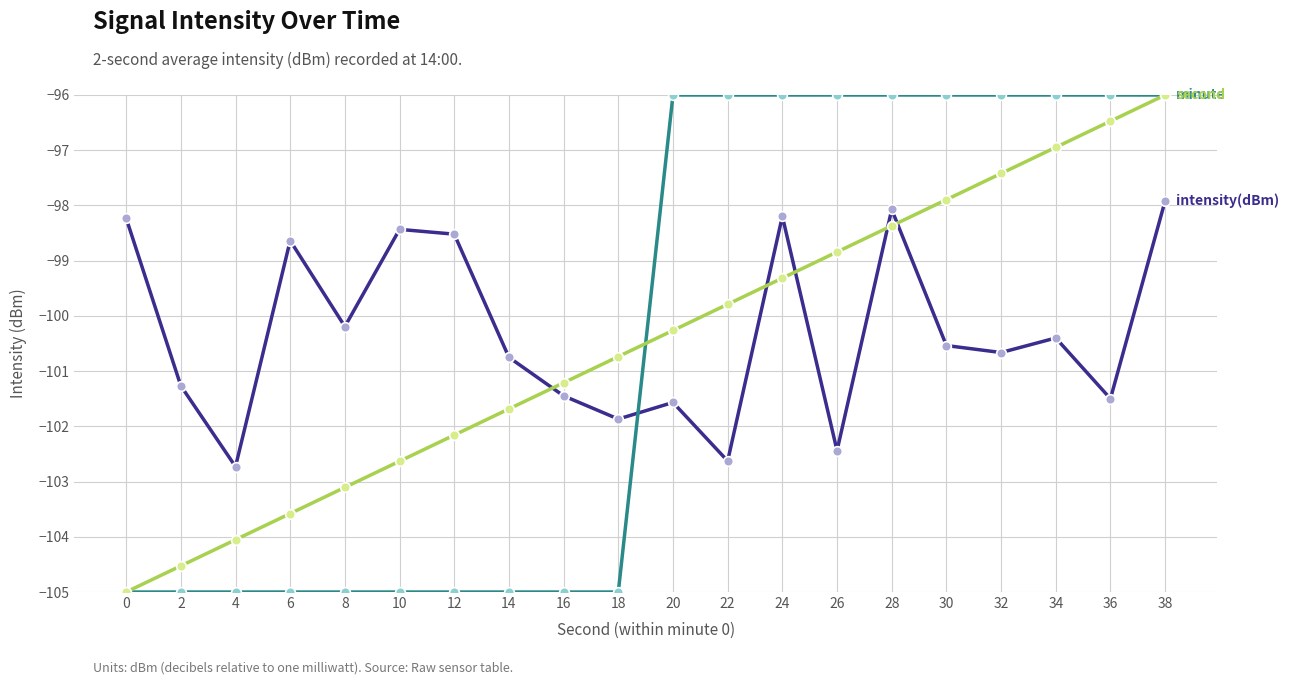

What is the spread (max minus min) of values at 8?

4.8